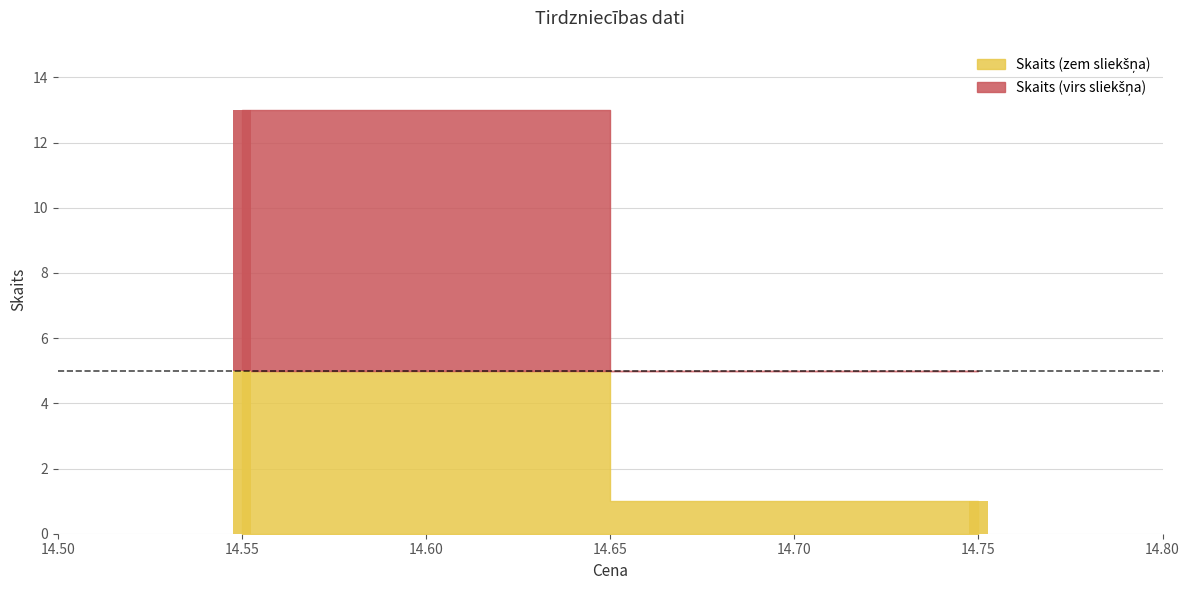

The value at 14.75 is 1. True or false?

True